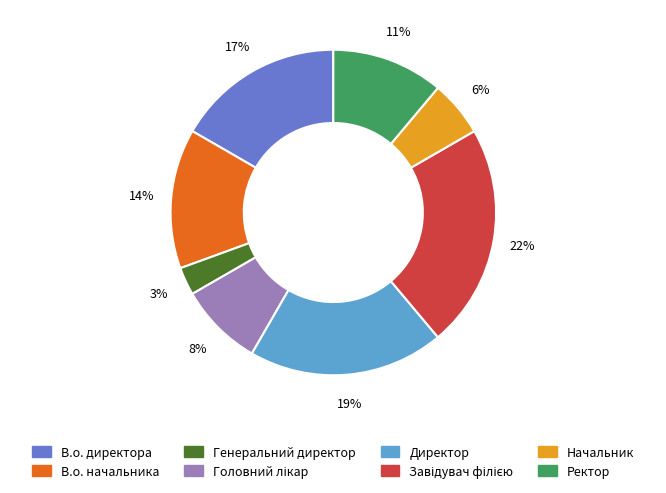

To the nearest percent, what portion does Генеральний директор represent?

3%